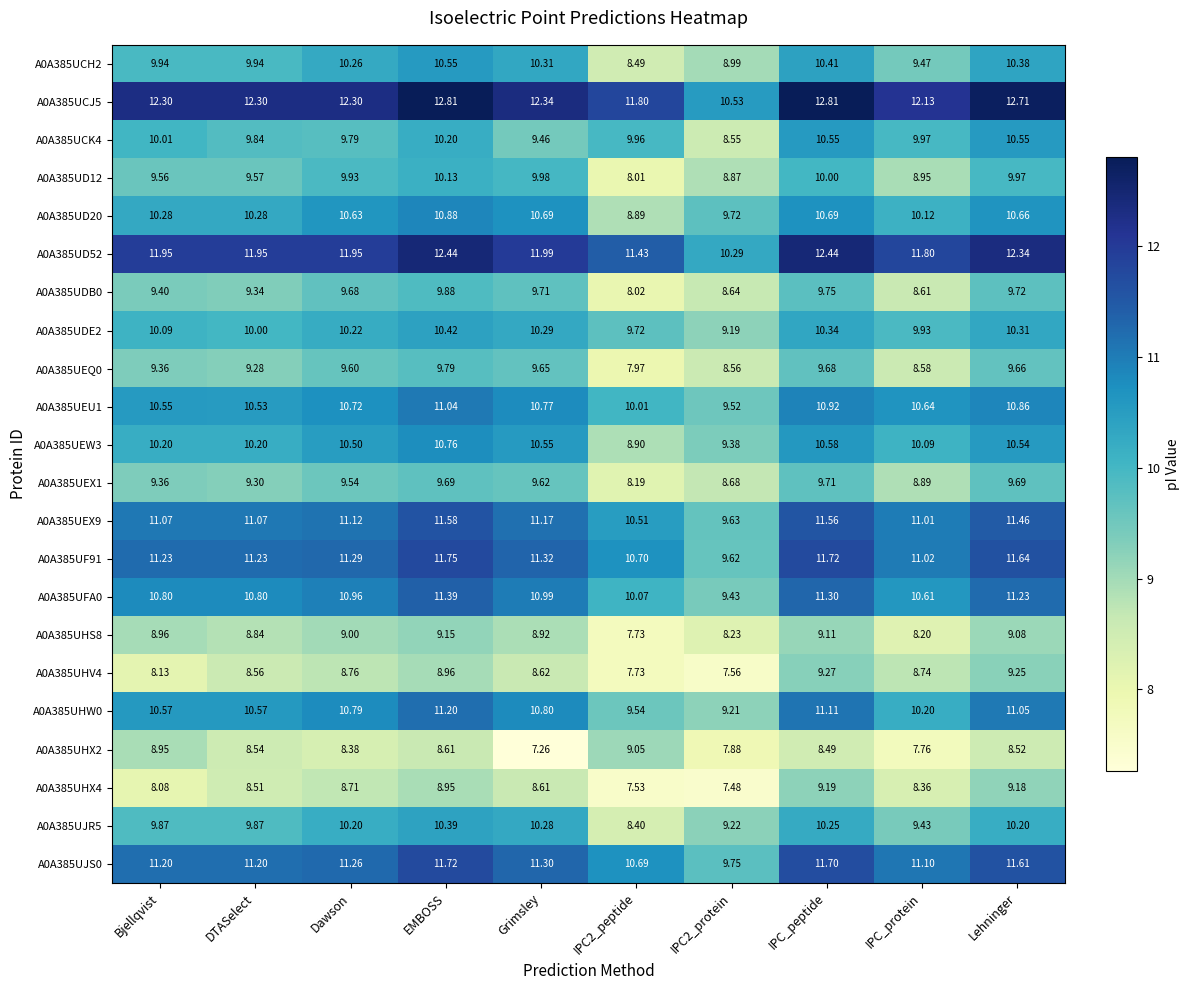

At which category does the chart reach its minimum across all series?

Grimsley